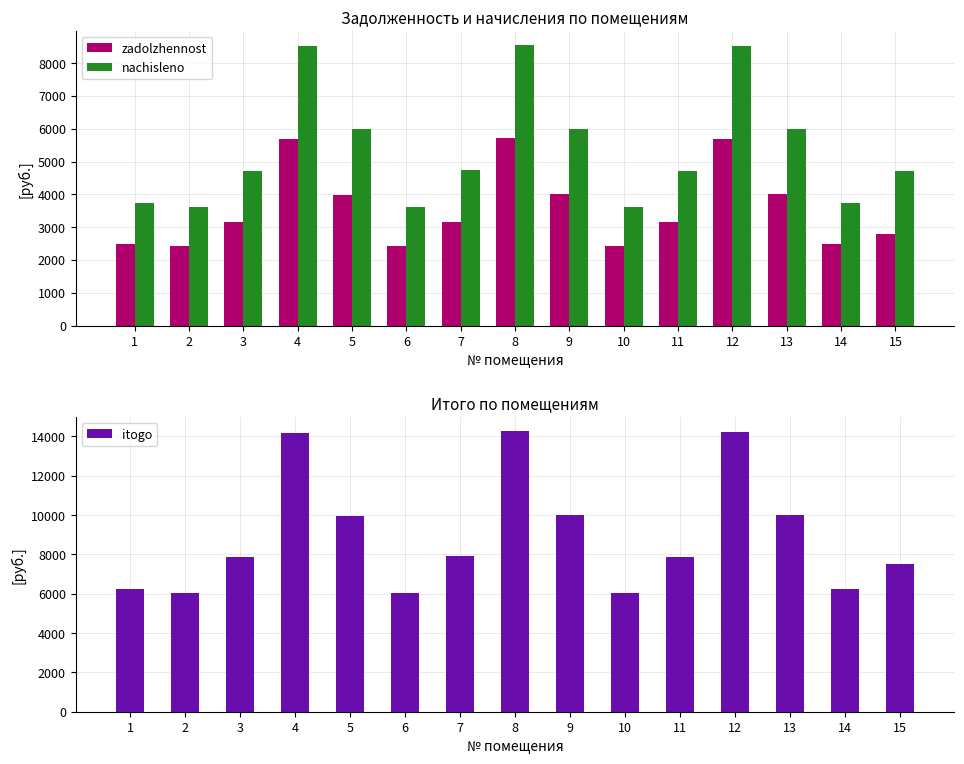

At which label is nachisleno closest to 6087?

9